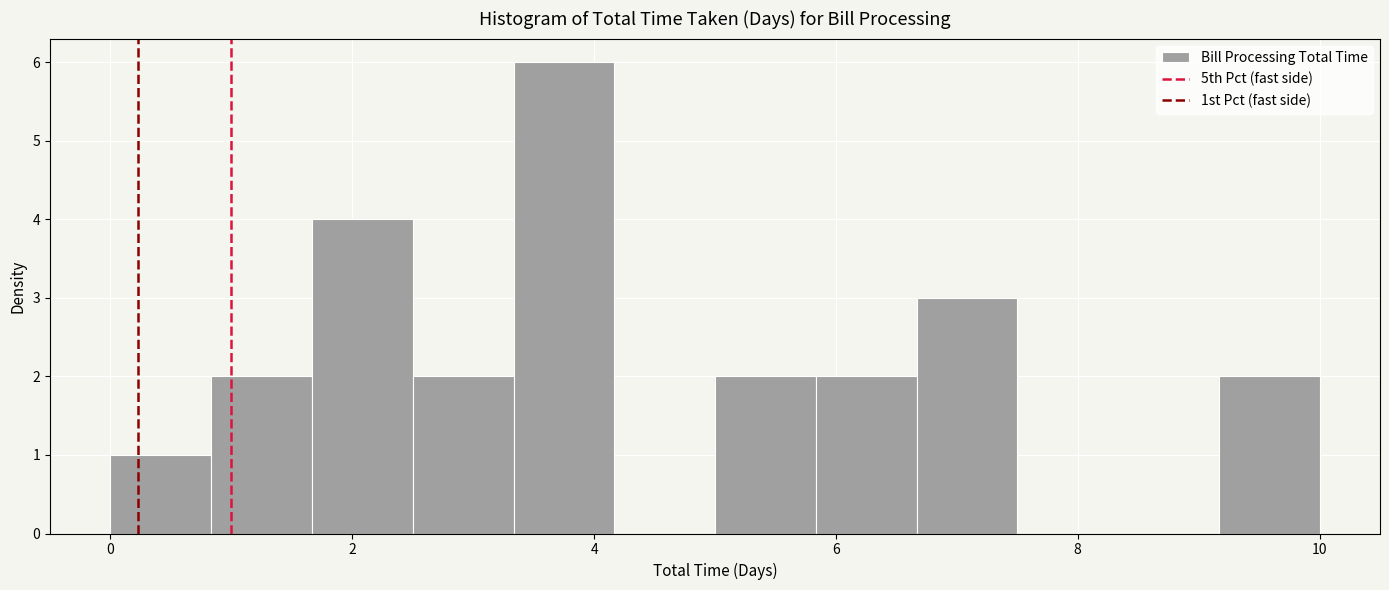

Over which range of the x-axis is the bar tallest?

3.4 to 4.2